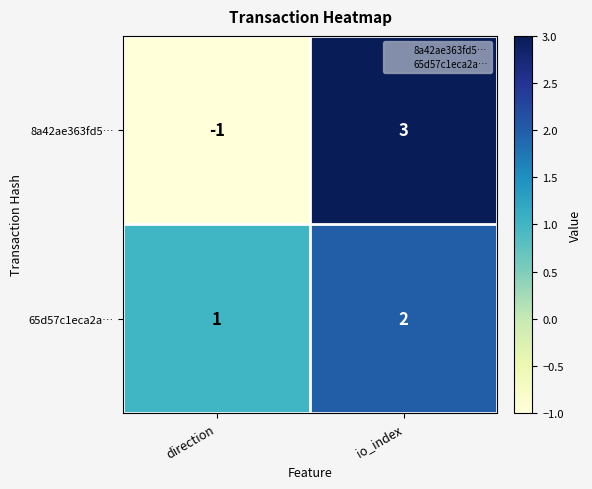

Which category has the lowest value across all series?

direction